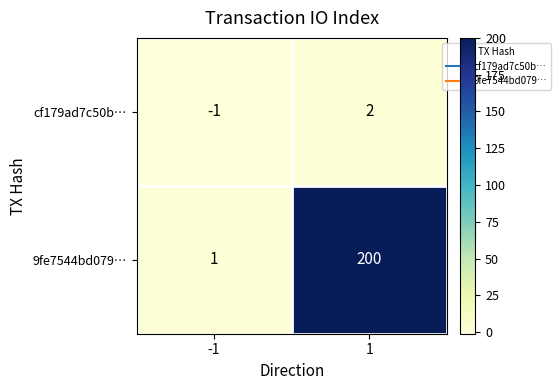

How many data points does each series have?

2